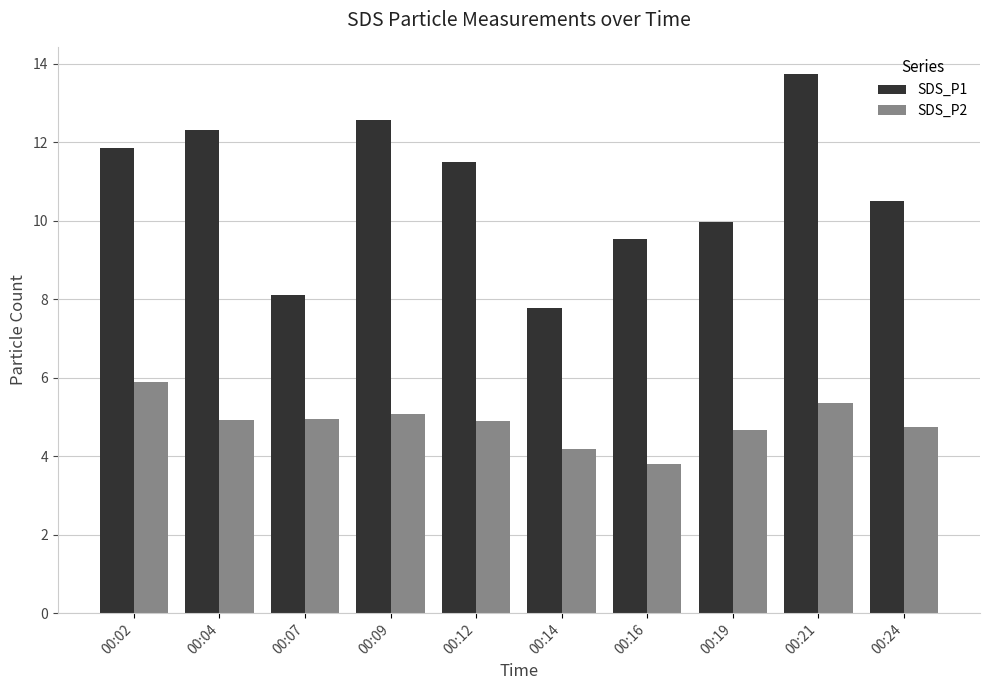

What is the highest value of the SDS_P2 series?

5.9